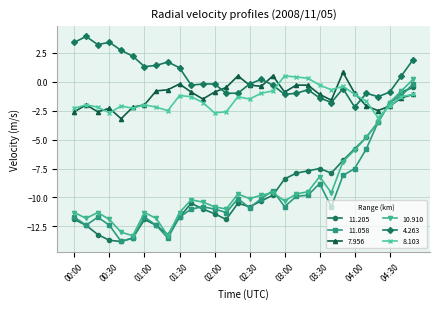

What is the value of the 11.058 point at the 23rd from the left?

-10.8